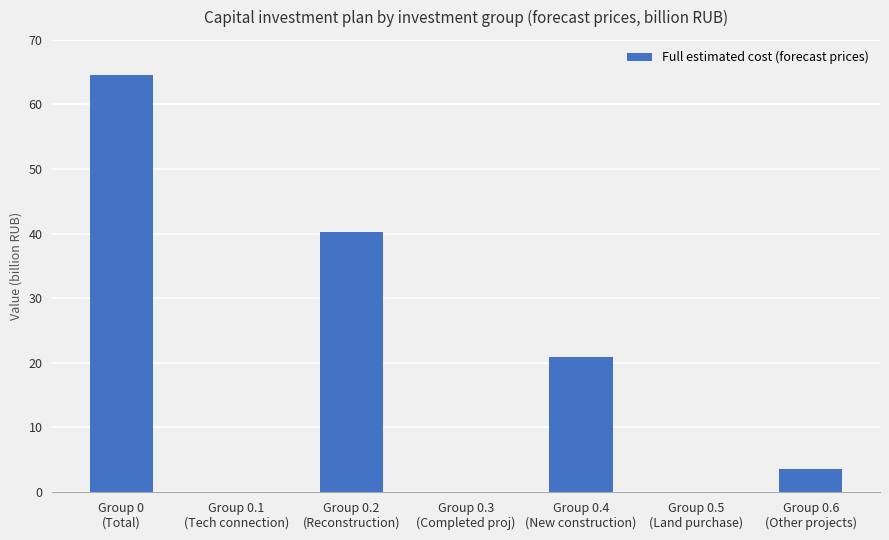

Are the bars horizontal?

No